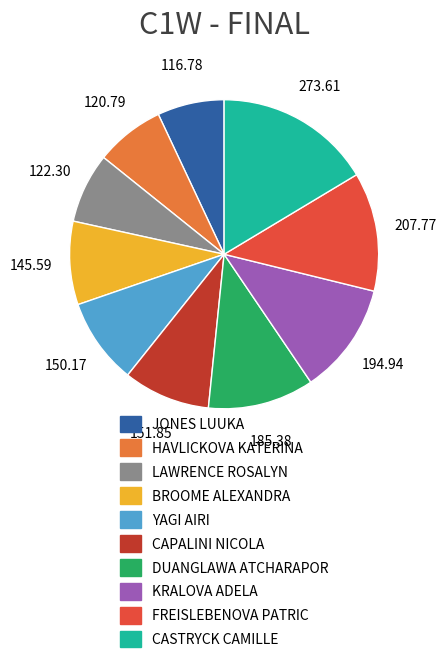

Is the sum of LAWRENCE ROSALYN and HAVLICKOVA KATERINA greater than half?

No